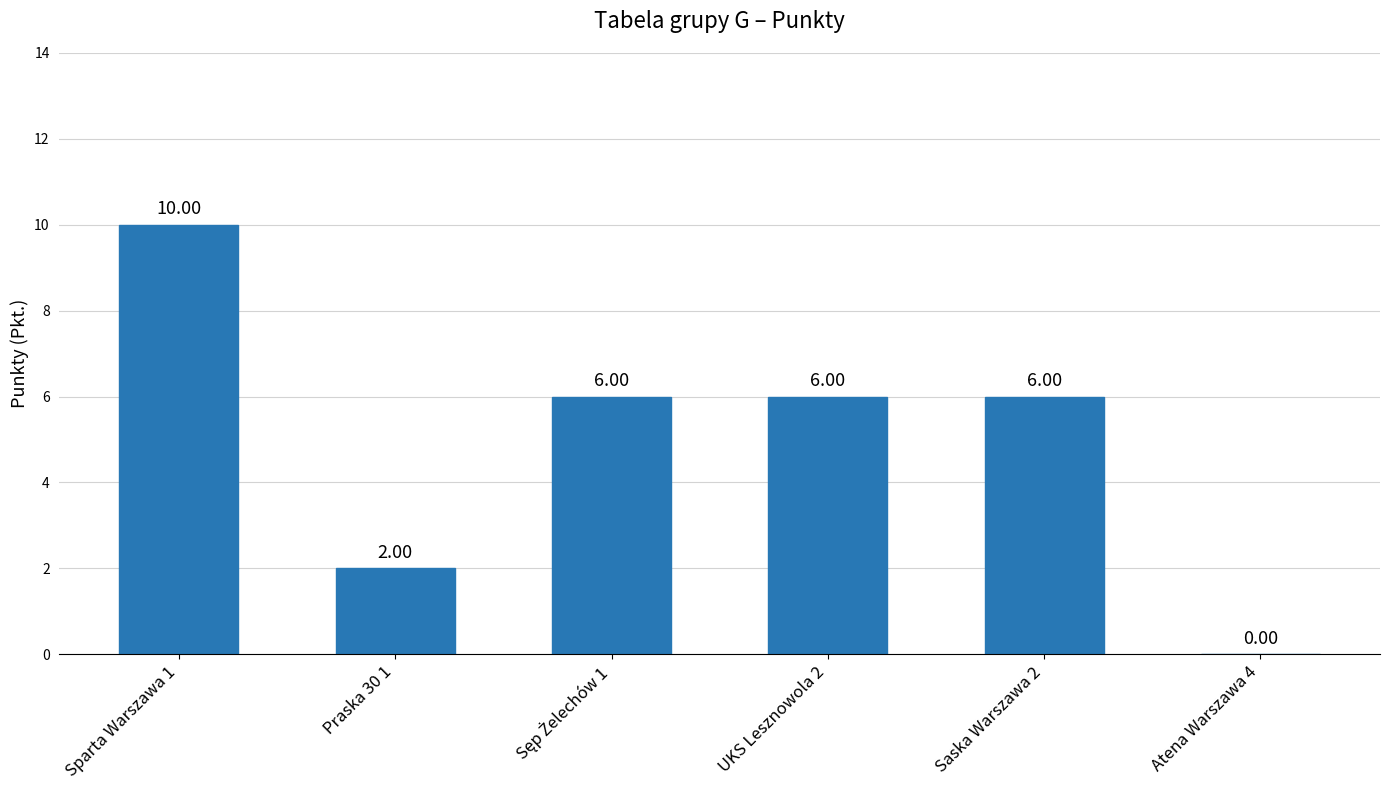

Are the bars horizontal?

No